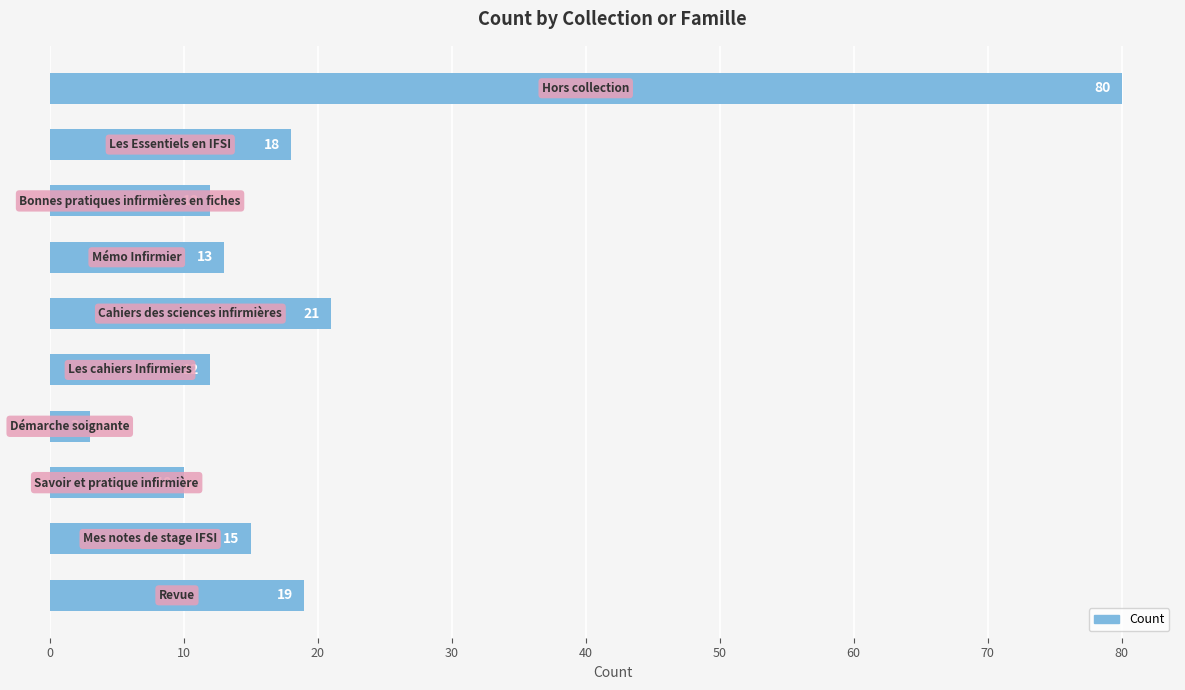

What is the value of the 3rd bar from the top?

12